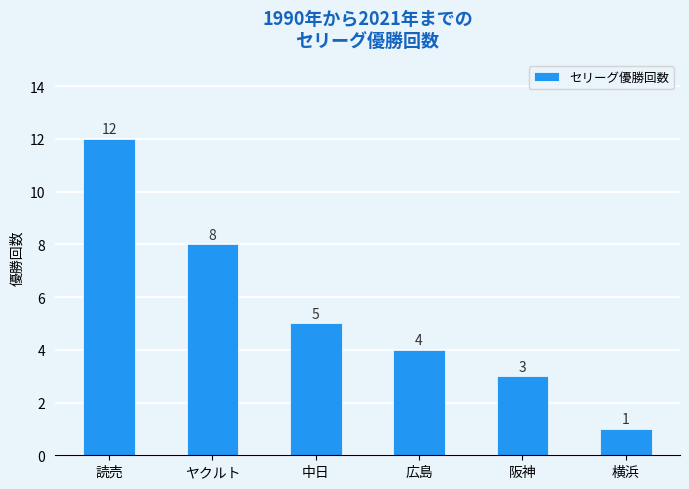

How many data points are less than 5?

3